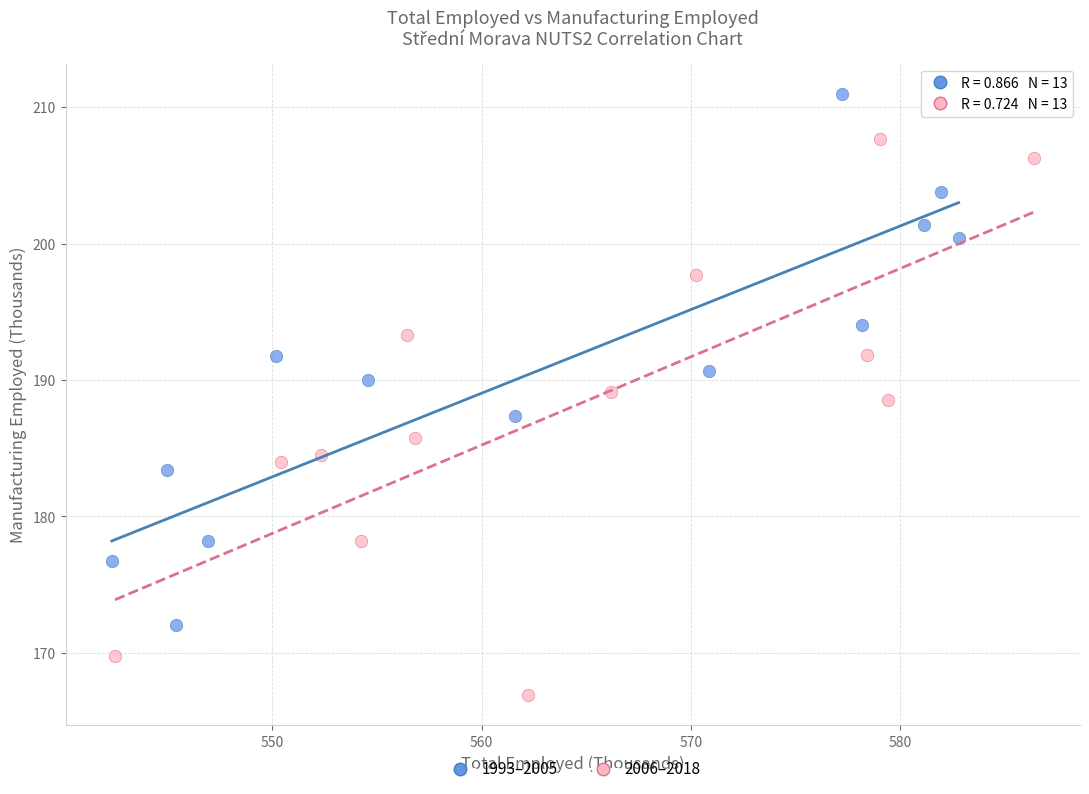

Which series reaches the maximum Y coordinate?

1993–2005